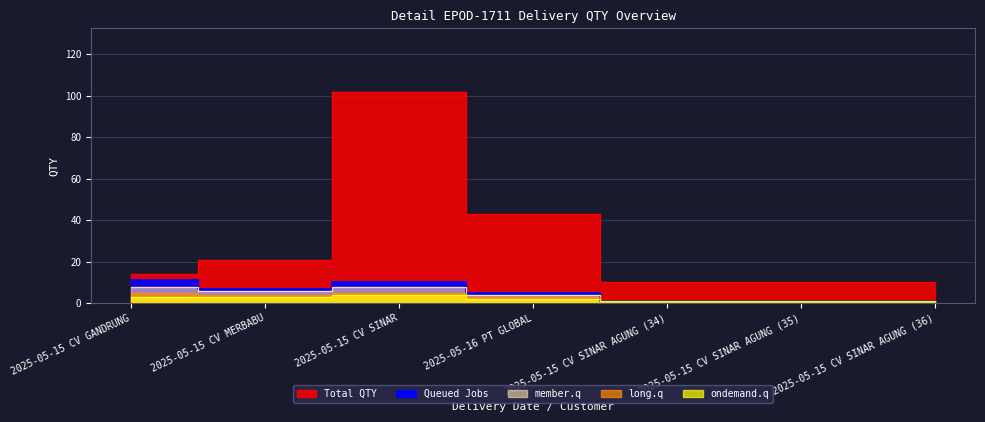

At which label is long.q closest to 3?

2025-05-16 PT GLOBAL